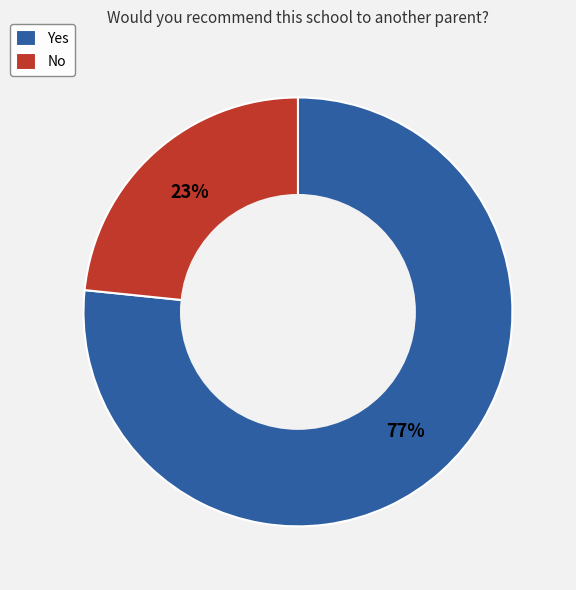

To the nearest percent, what is the average slice percentage?

50%